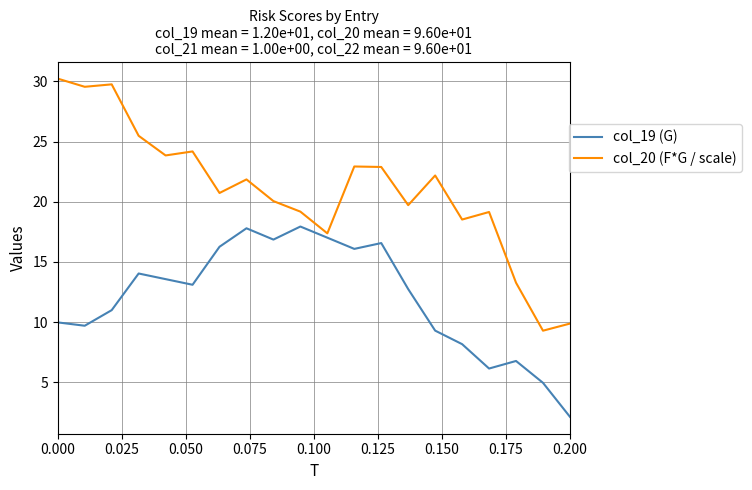

What is the difference between the maximum and minimum values in the col_20 (F*G / scale) series?

20.9